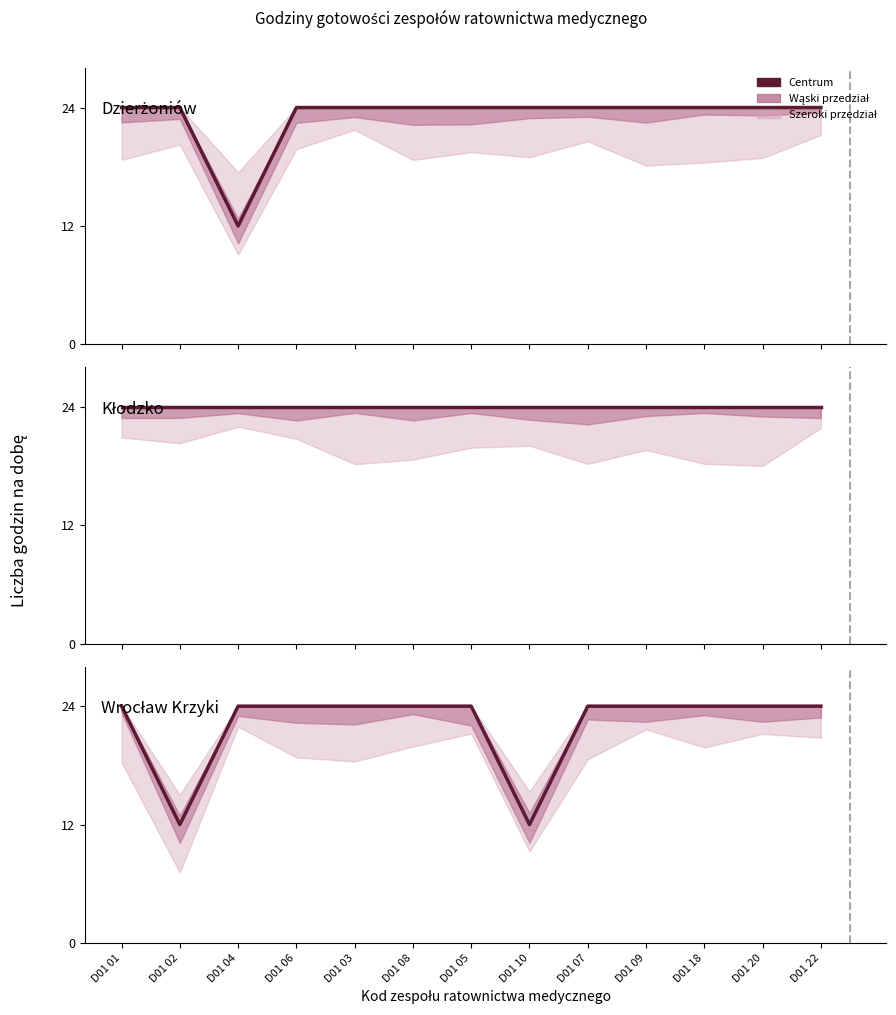

Reading right to left, extract all data points from this chart.

Dzierżoniów: D01 22=24	D01 20=24	D01 18=24	D01 09=24	D01 07=24	D01 10=24	D01 05=24	D01 08=24	D01 03=24	D01 06=24	D01 04=12	D01 02=24	D01 01=24
Kłodzko: D01 22=24	D01 20=24	D01 18=24	D01 09=24	D01 07=24	D01 10=24	D01 05=24	D01 08=24	D01 03=24	D01 06=24	D01 04=24	D01 02=24	D01 01=24
Wrocław Krzyki: D01 22=24	D01 20=24	D01 18=24	D01 09=24	D01 07=24	D01 10=12	D01 05=24	D01 08=24	D01 03=24	D01 06=24	D01 04=24	D01 02=12	D01 01=24